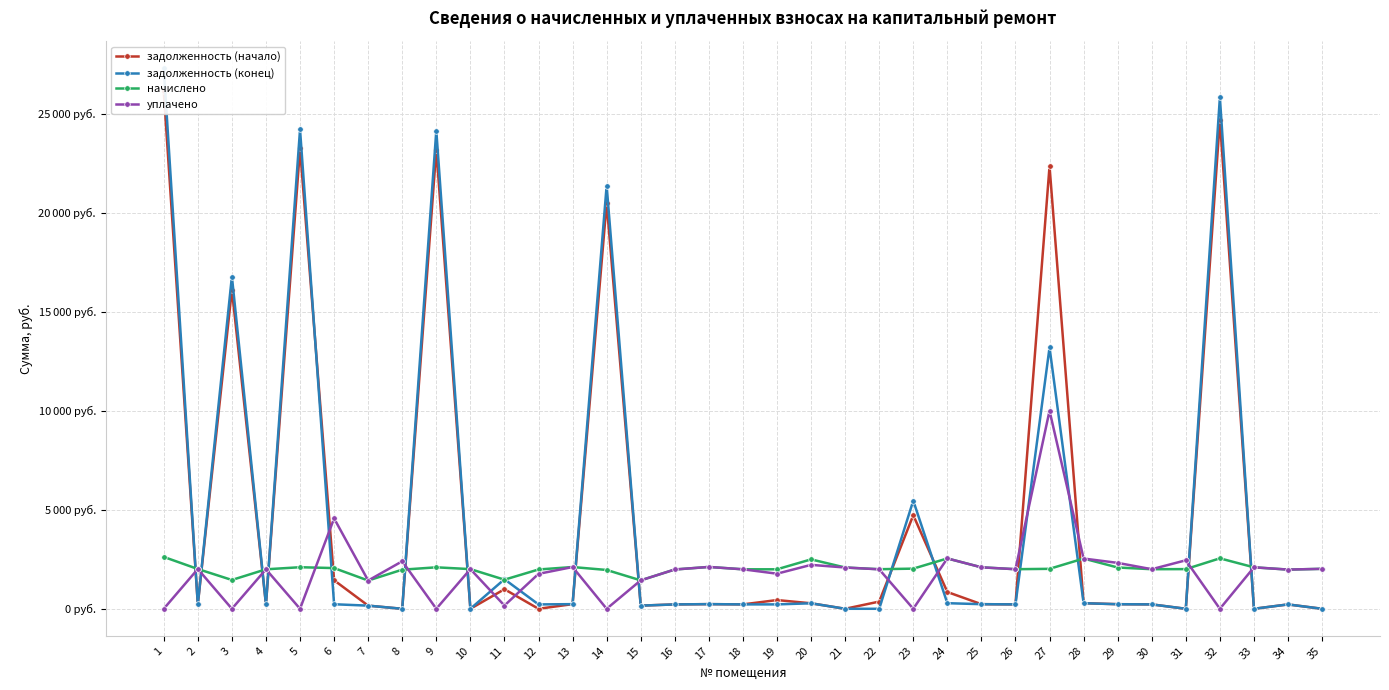

Which category has the highest value in the задолженность (начало) series?

1